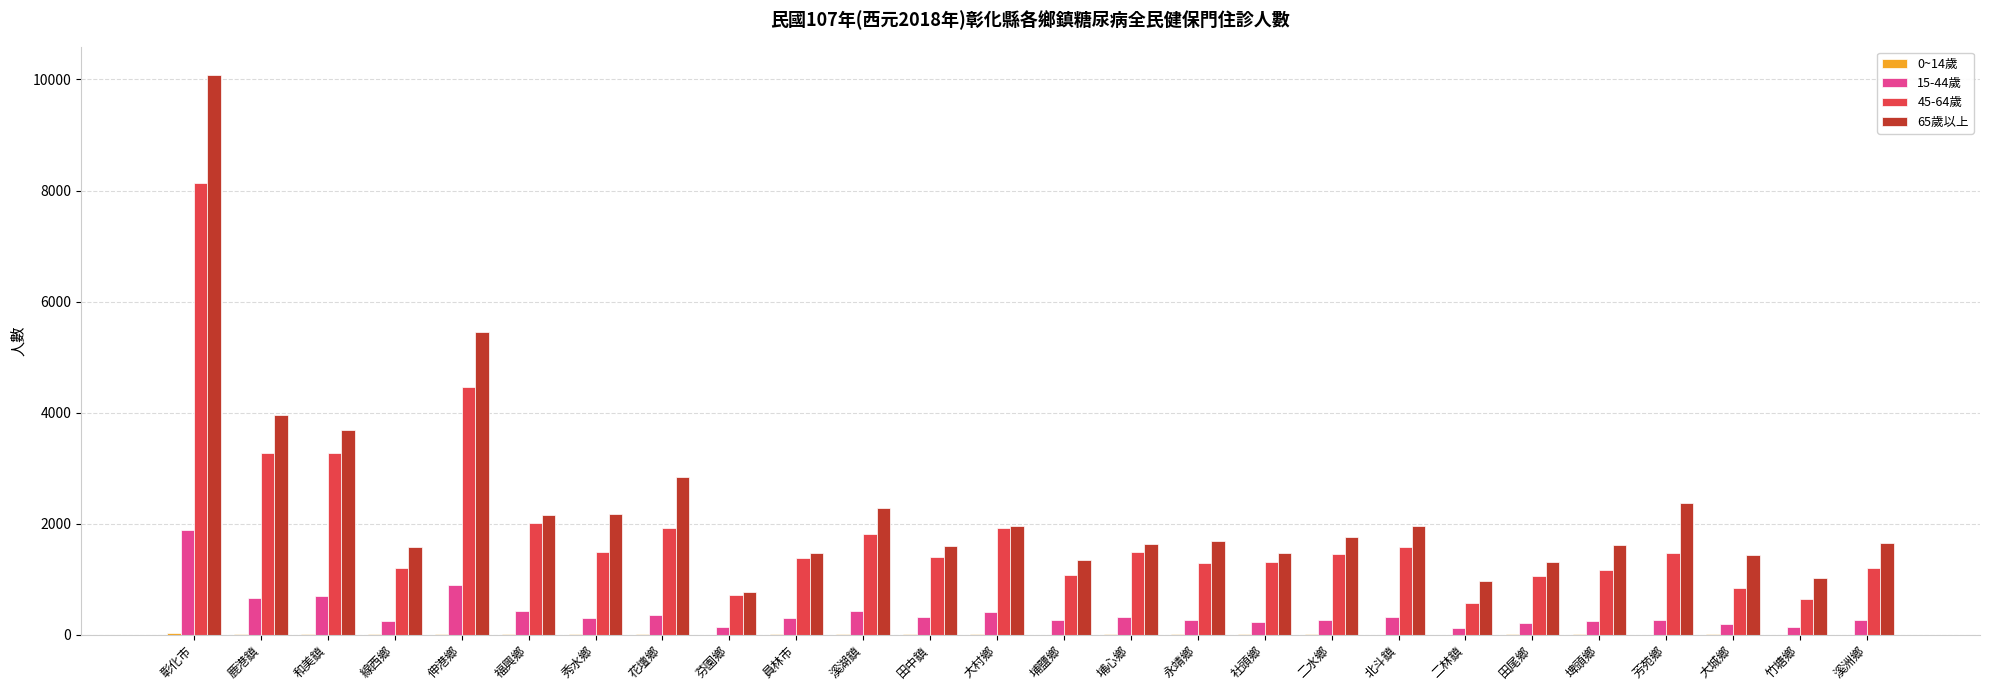

True or false: 65歲以上 has a value of 1977 at 鹿港鎮.

False